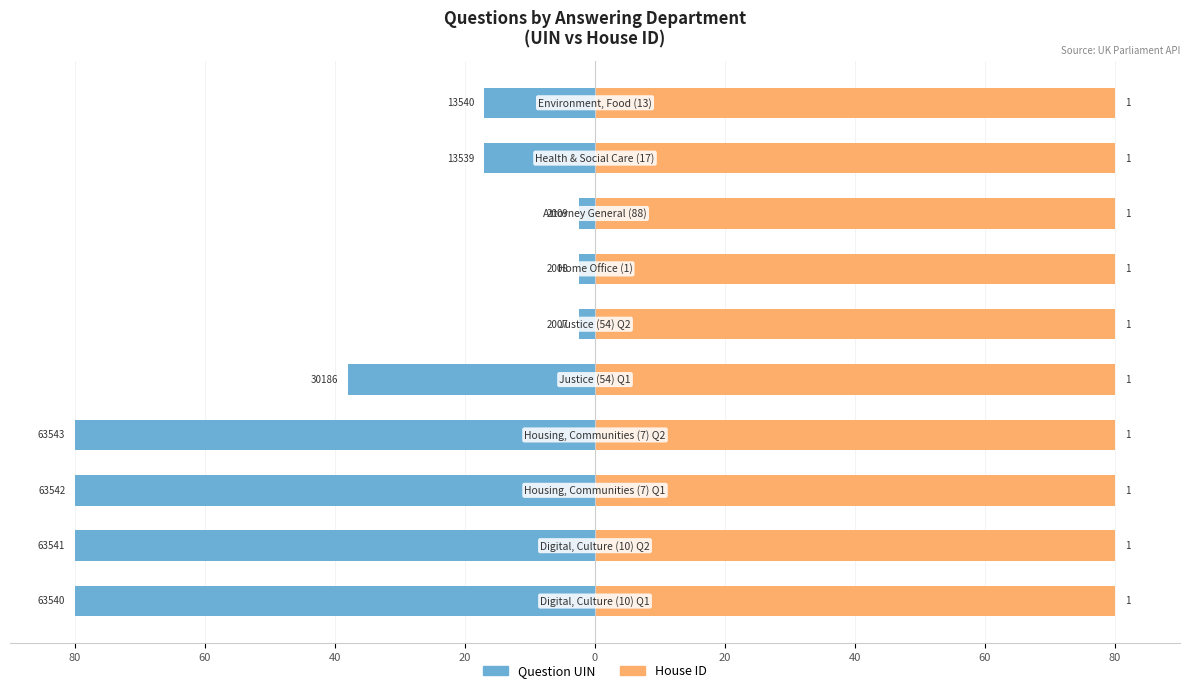

How many categories are shown in the chart?

10